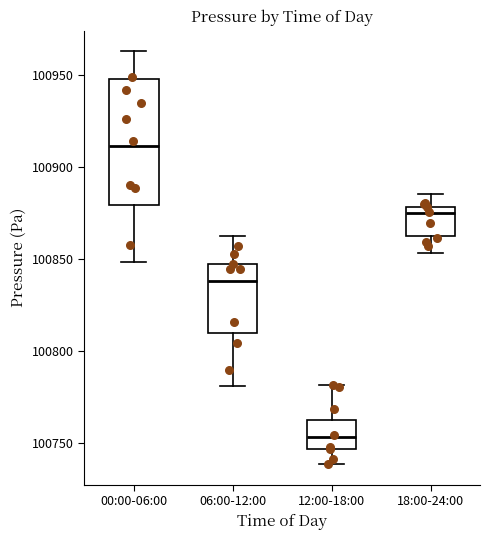

Which box has the lowest median line?

12:00-18:00